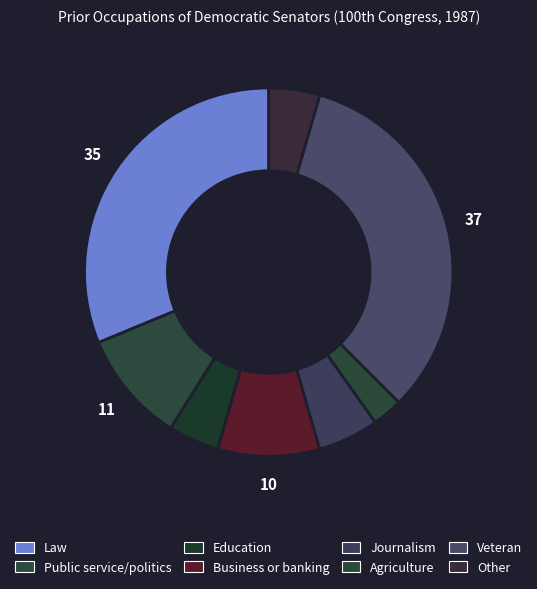

To the nearest percent, what is the combined percentage of Public service/politics and Agriculture?

12%